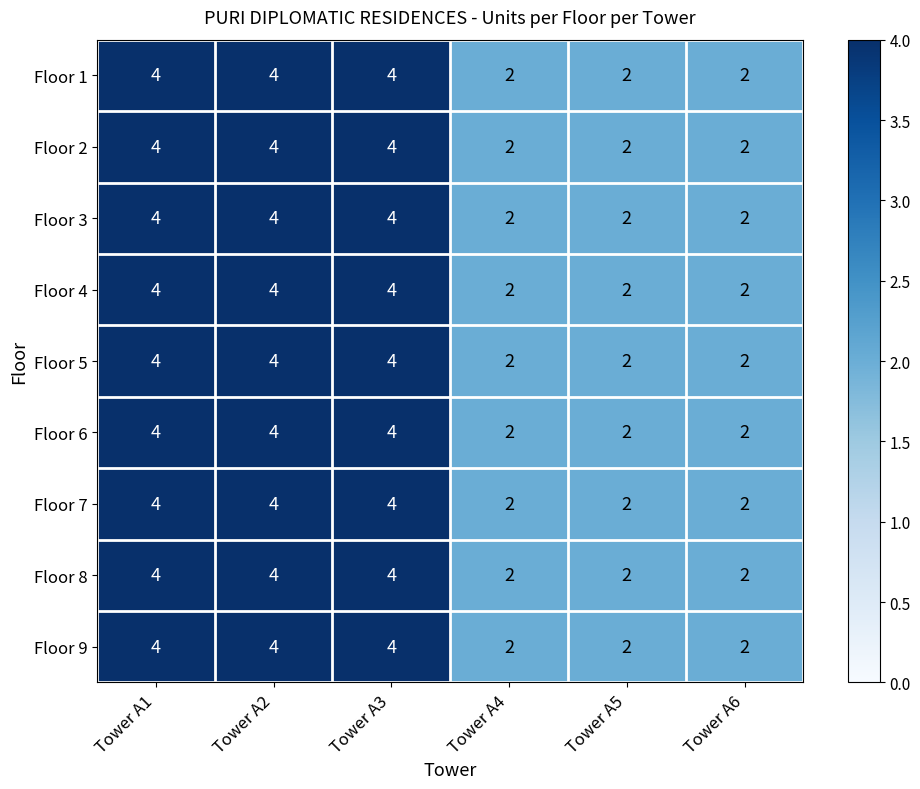

Count the Floor 9 values in the range 2 to 4.

6